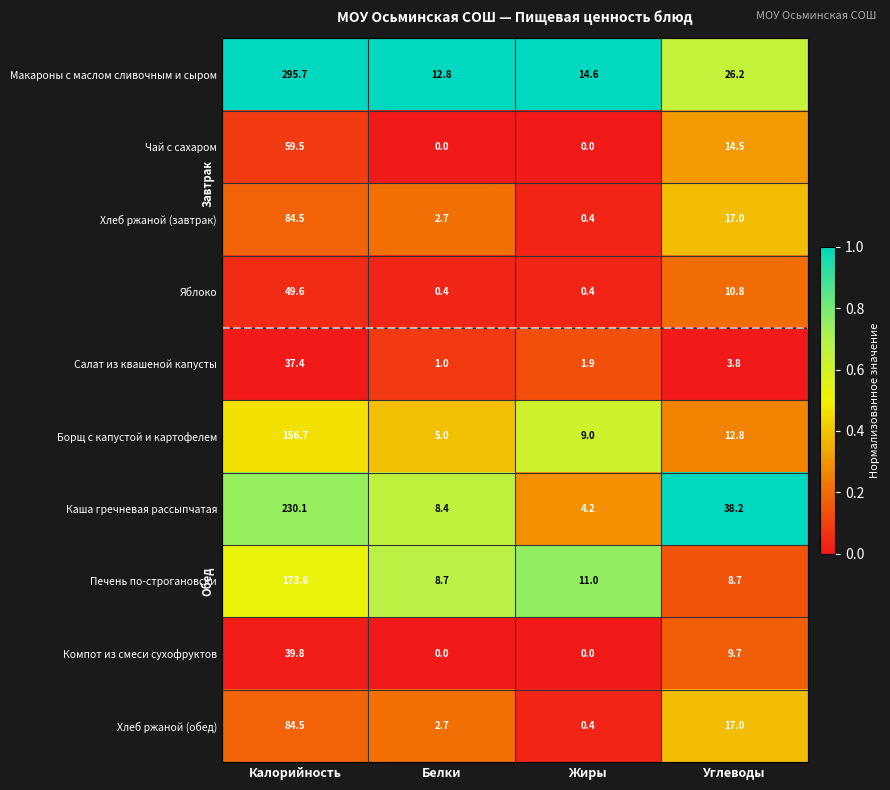

What is the maximum value for Компот из смеси сухофруктов?

39.8